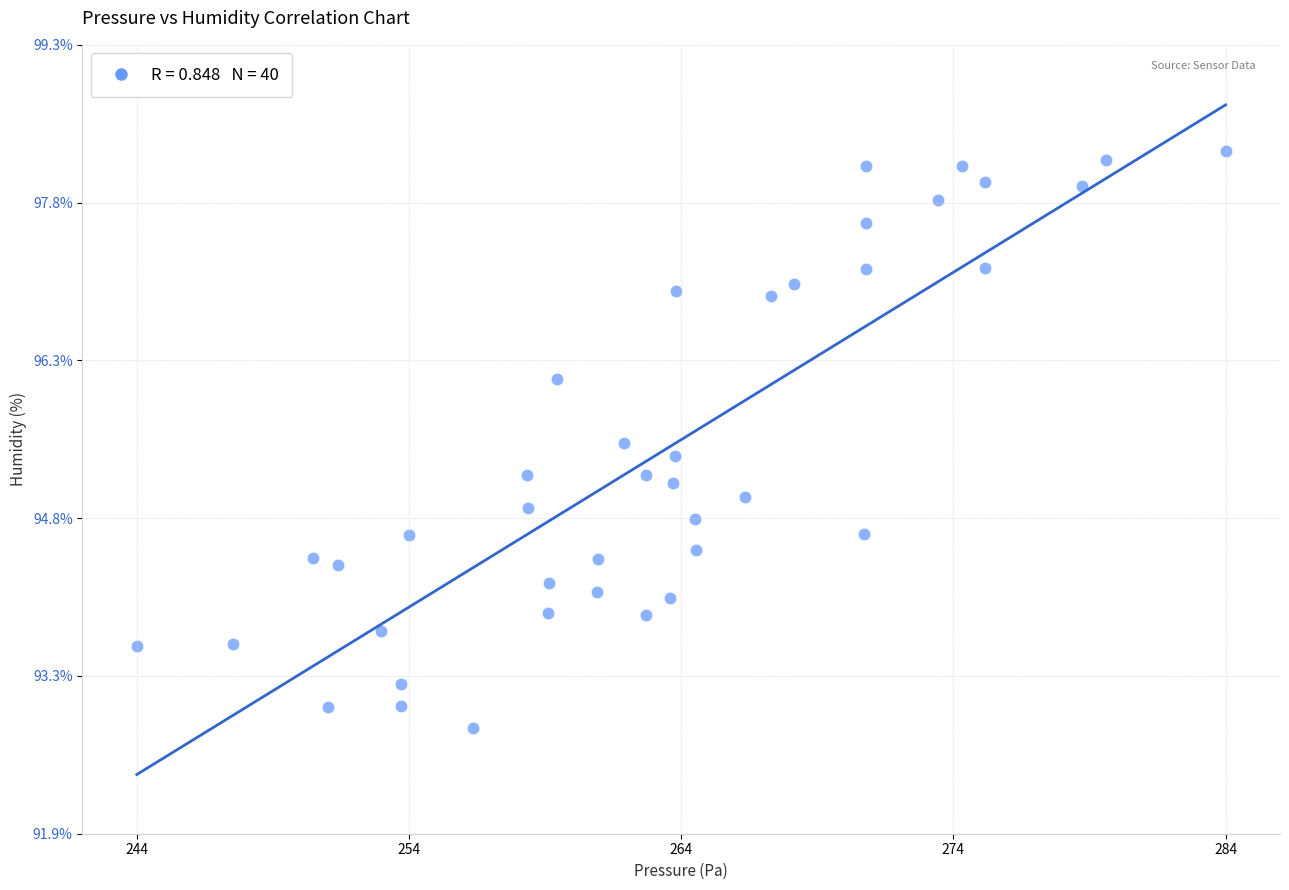

What is the range of Y values (max minus min)?

5.4